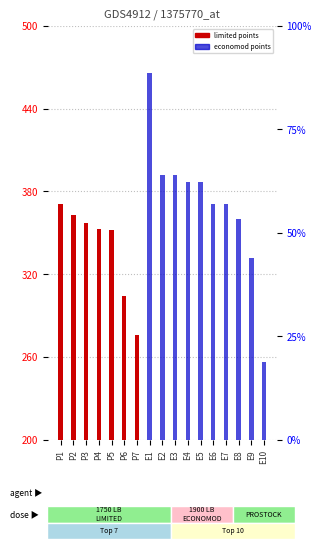

List the series in order of their peak value, lowest first.

LIMITED POINTS TOTAL, ECONOMOD POINTS TOTAL